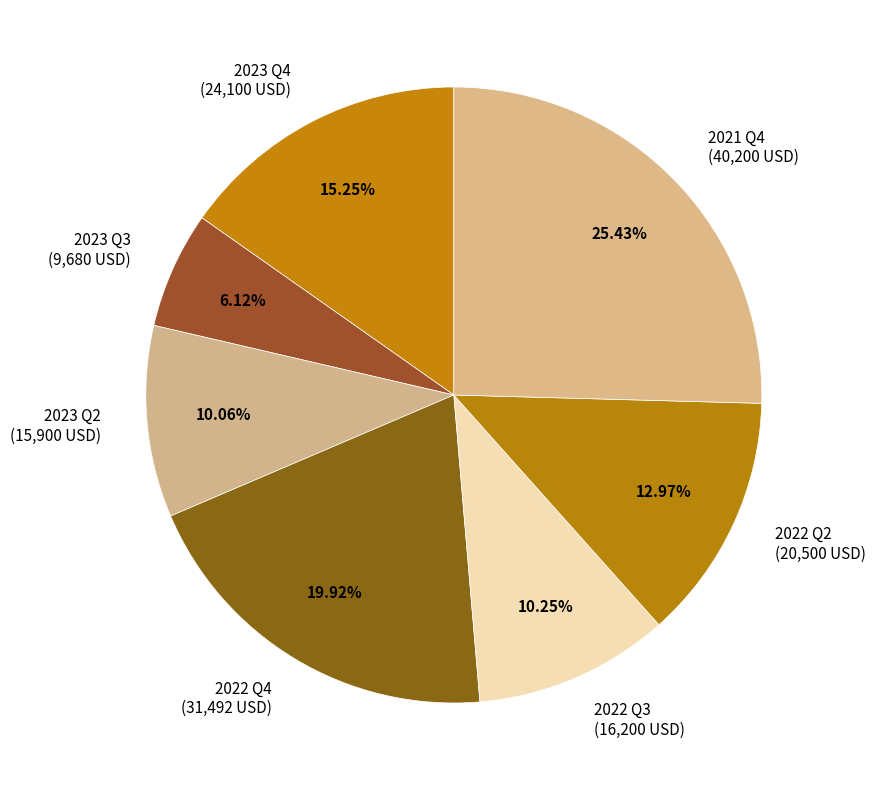

How many slices are in this pie chart?

7